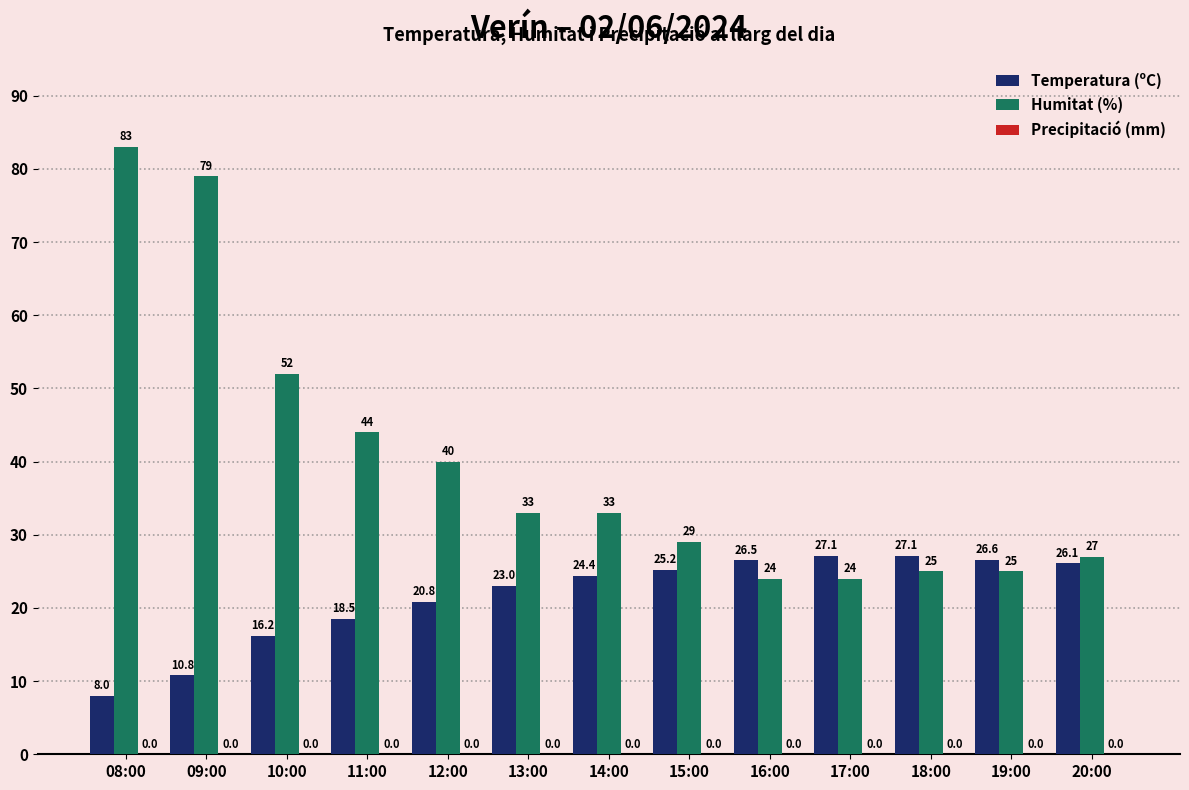

What is the label of the 13th bar from the left?

20:00